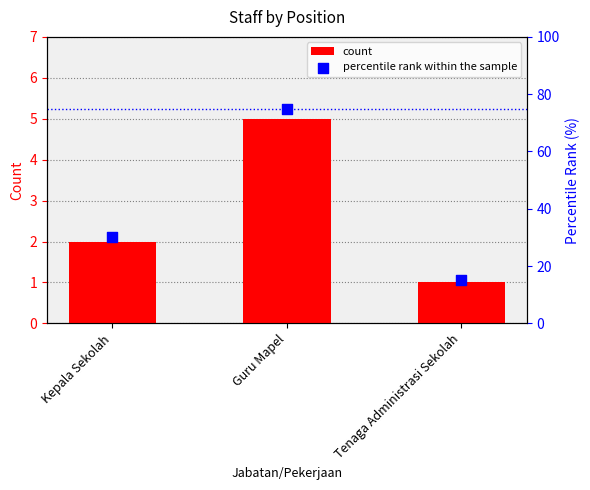

Is the value of percentile rank within the sample at Guru Mapel greater than the value of count at Tenaga Administrasi Sekolah?

Yes